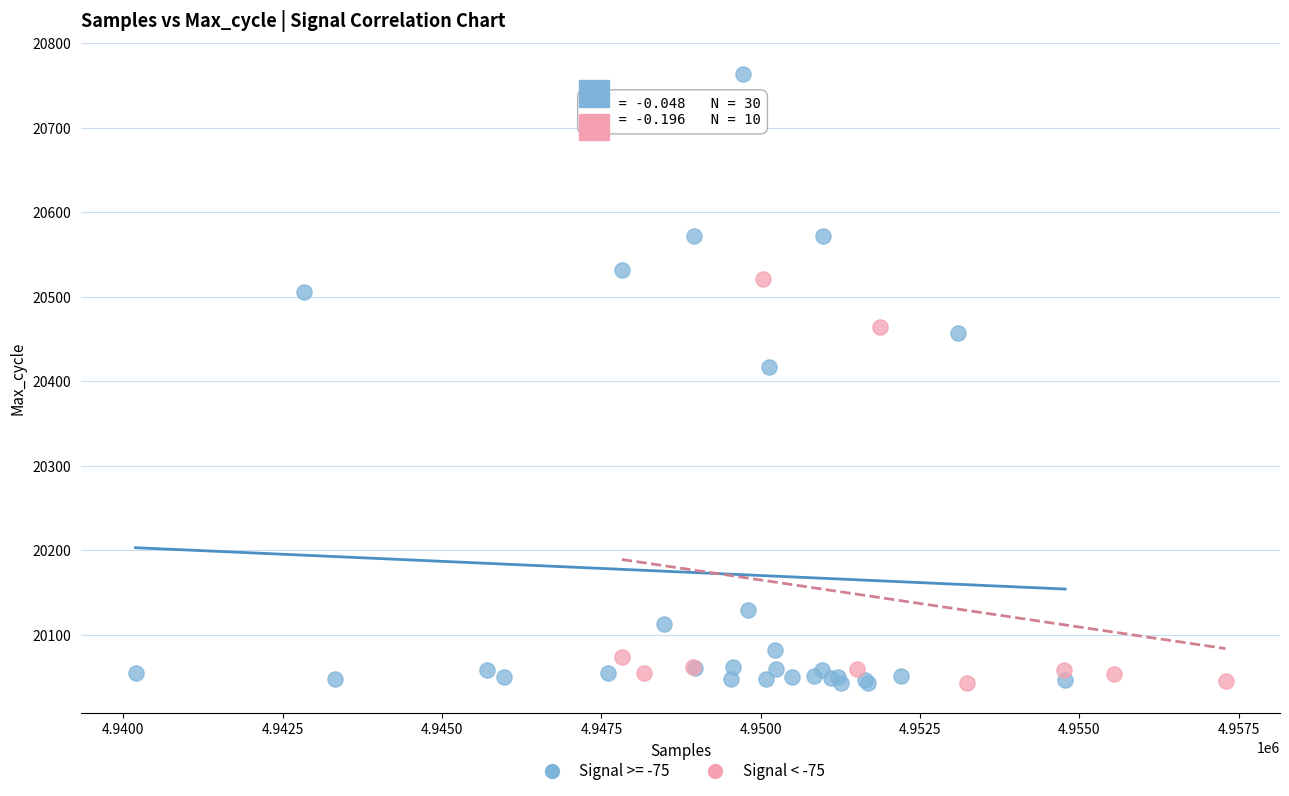

Which series has the widest spread of Y values?

Signal >= -75